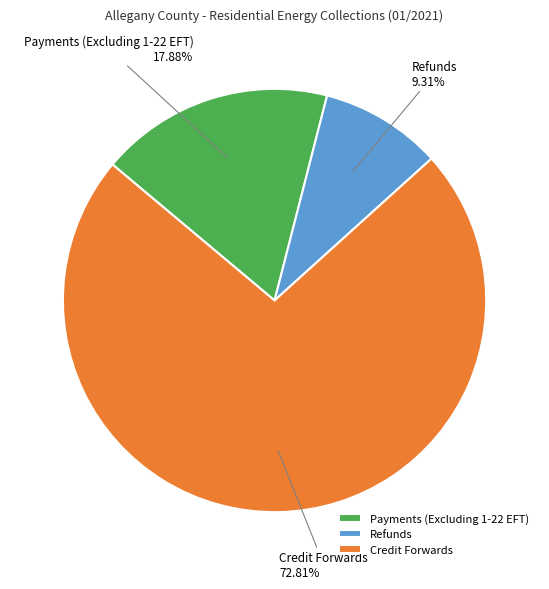

To the nearest percent, what portion does Credit Forwards represent?

73%